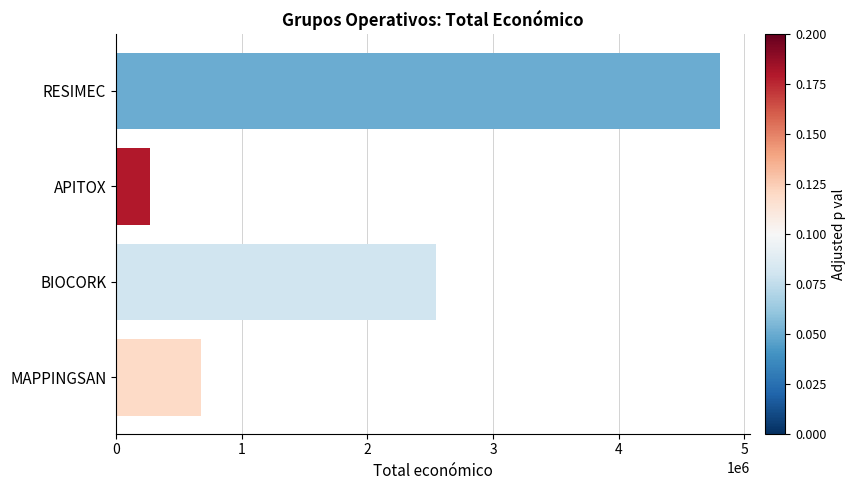

List the labels in order of value, smallest first.

APITOX, MAPPINGSAN, BIOCORK, RESIMEC